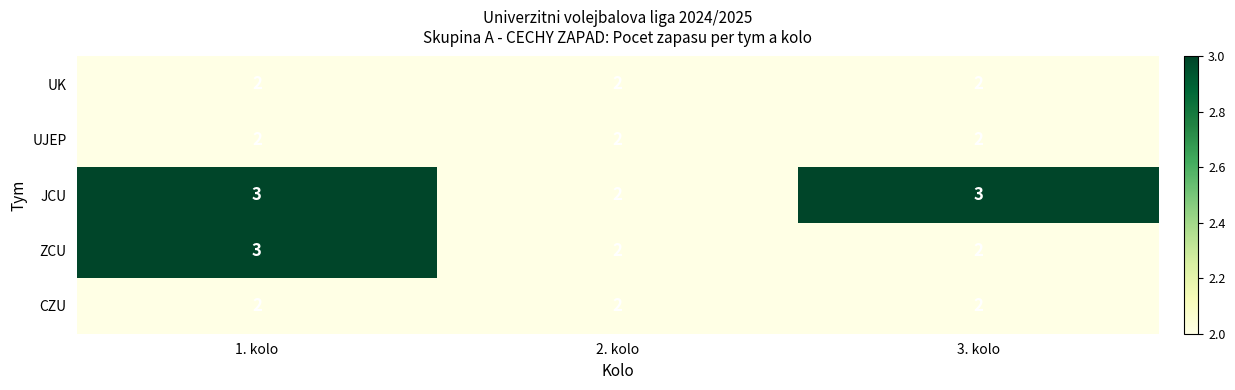

Reading left to right, list all the values displayed in this chart.

UK: 2	2	2
UJEP: 2	2	2
JCU: 3	2	3
ZCU: 3	2	2
CZU: 2	2	2